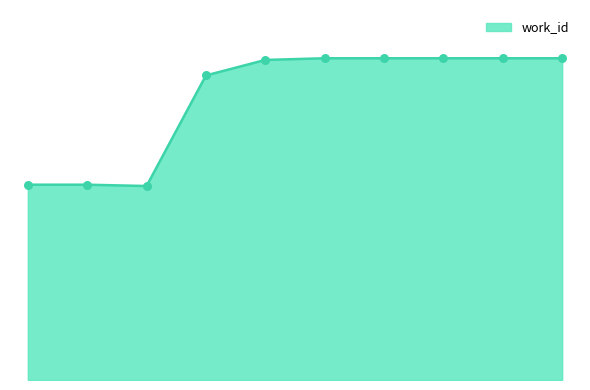

Is this an area chart (filled region under the line)?

Yes